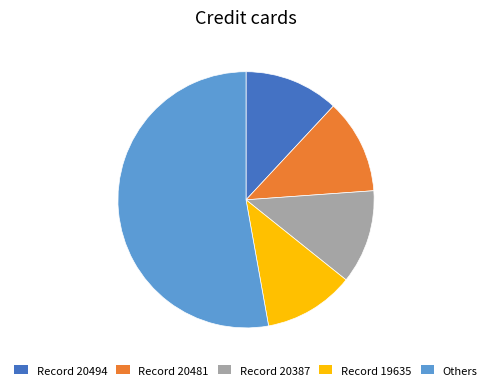

Count the number of slices in the pie.

5